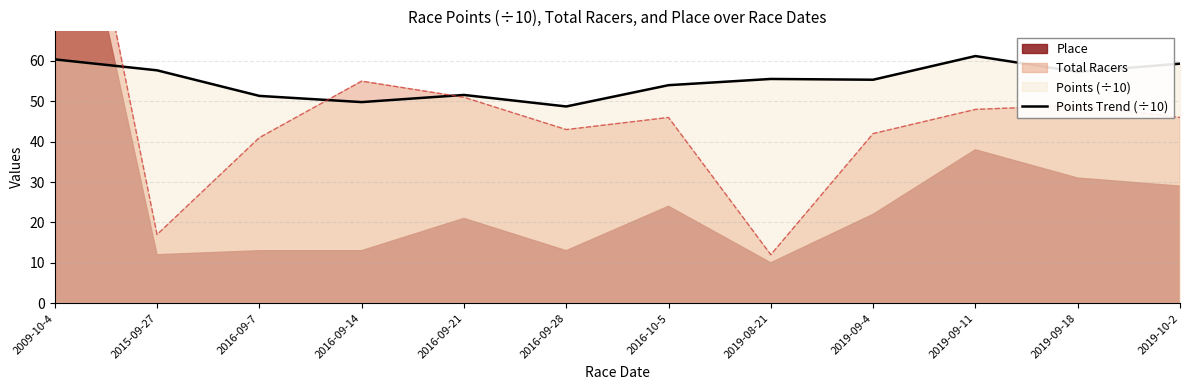

At which label is the value closest to 54?

2016-10-5